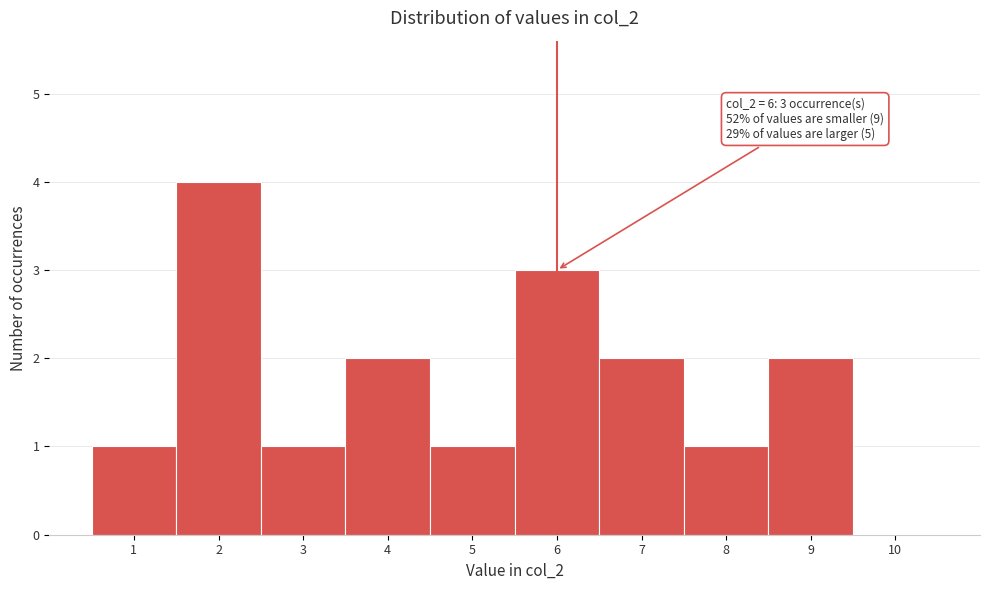

Which range on the x-axis has the tallest bar?

1.5 to 2.5